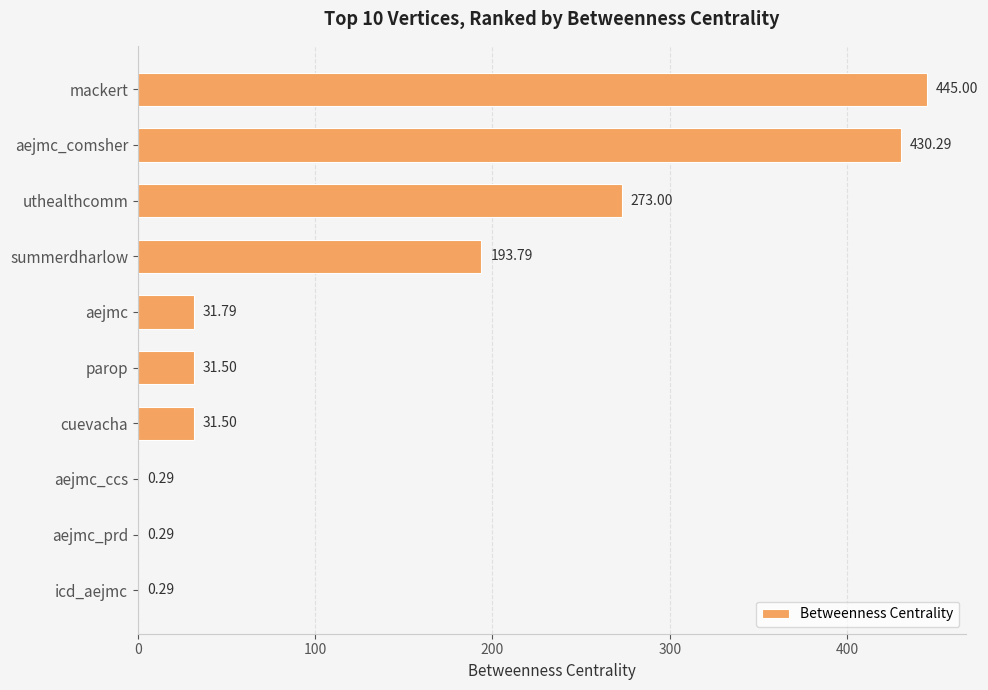

Where is the data nearest to the value 222?

summerdharlow